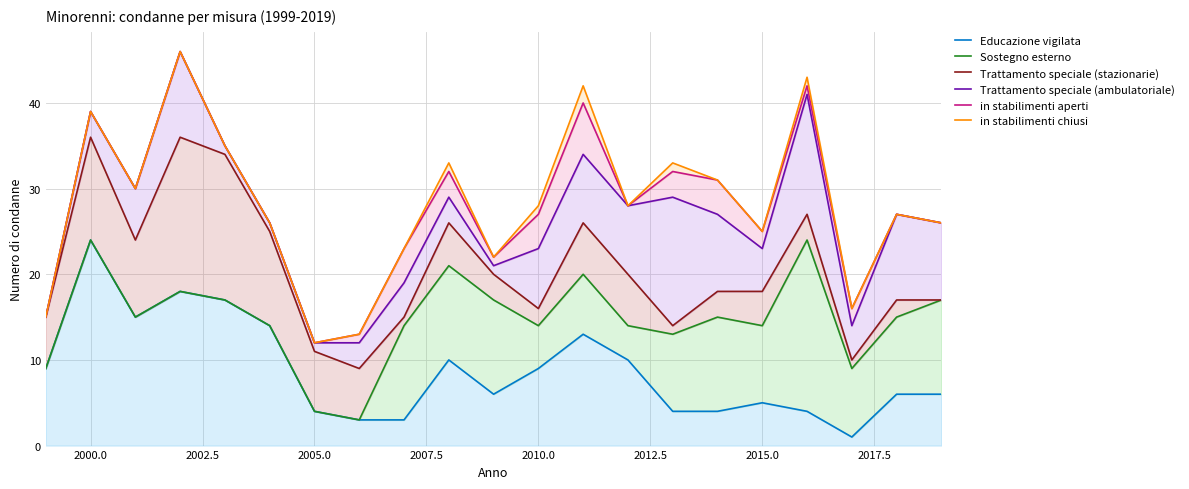

How many values in the in stabilimenti chiusi series exceed 28?

9